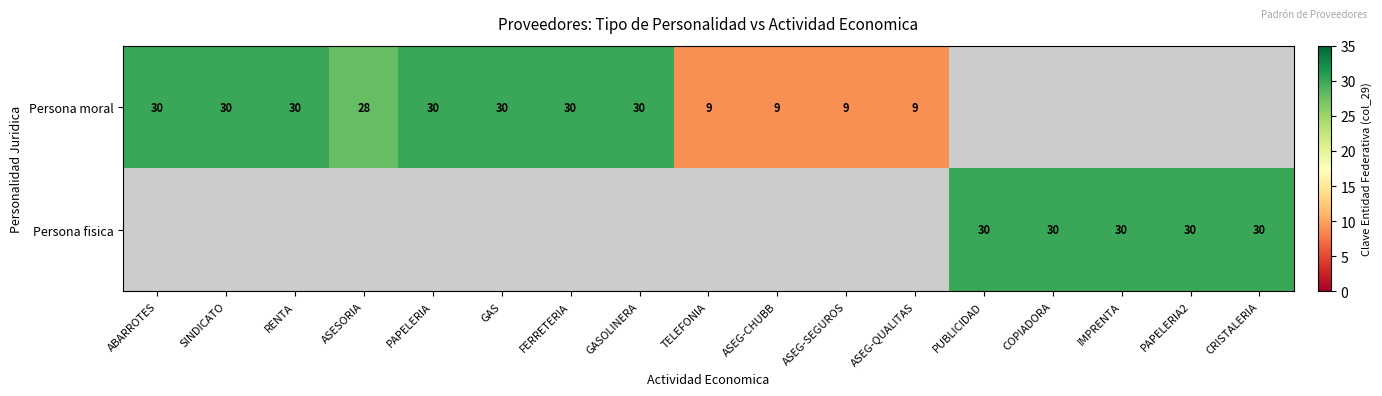

True or false: Persona moral has a value of 28 at ASESORIA.

True